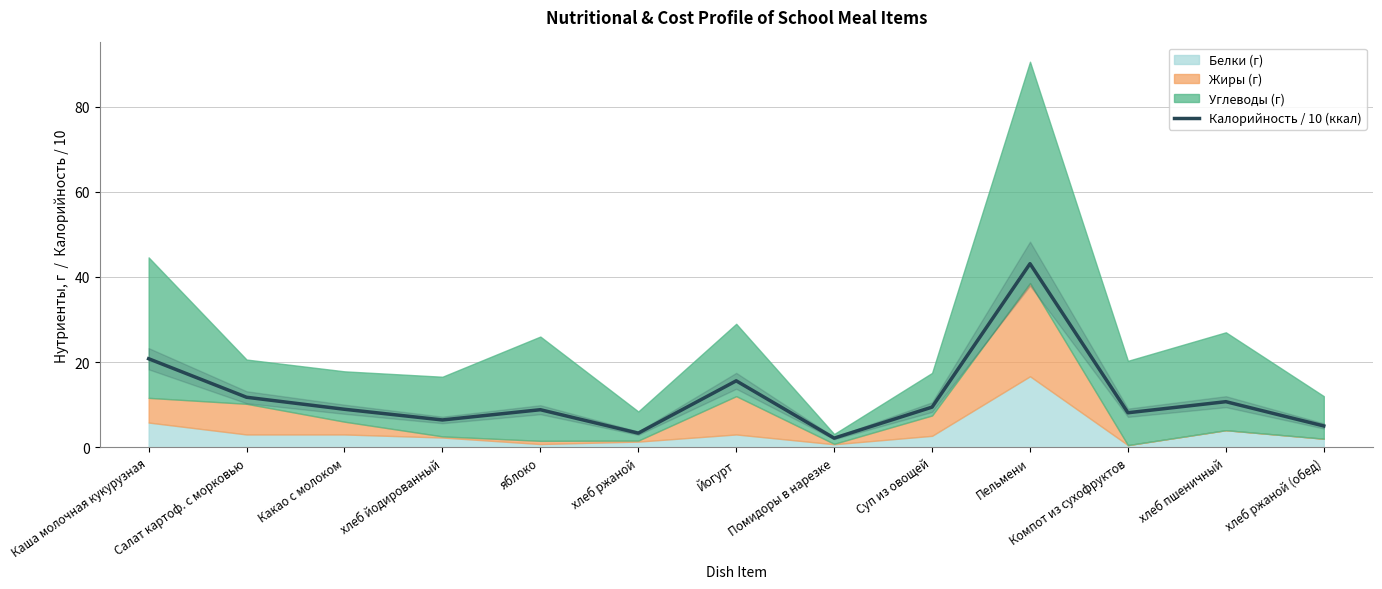

Reading left to right, what are all the values shown in this chart?

Каша молочная кукурузная=20.8	Салат картоф. с морковью=11.7	Какао с молоком=8.9	хлеб йодированный=6.4	яблоко=8.8	хлеб ржаной=3.3	Йогурт=15.6	Помидоры в нарезке=2.1	Суп из овощей=9.4	Пельмени=43.1	Компот из сухофруктов=8.1	хлеб пшеничный=10.7	хлеб ржаной (обед)=5.0